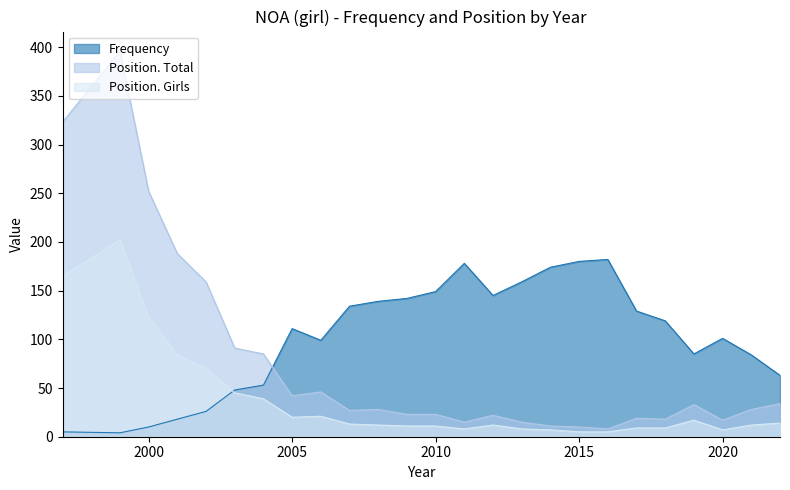

What is the sum of all Frequency values?

2537